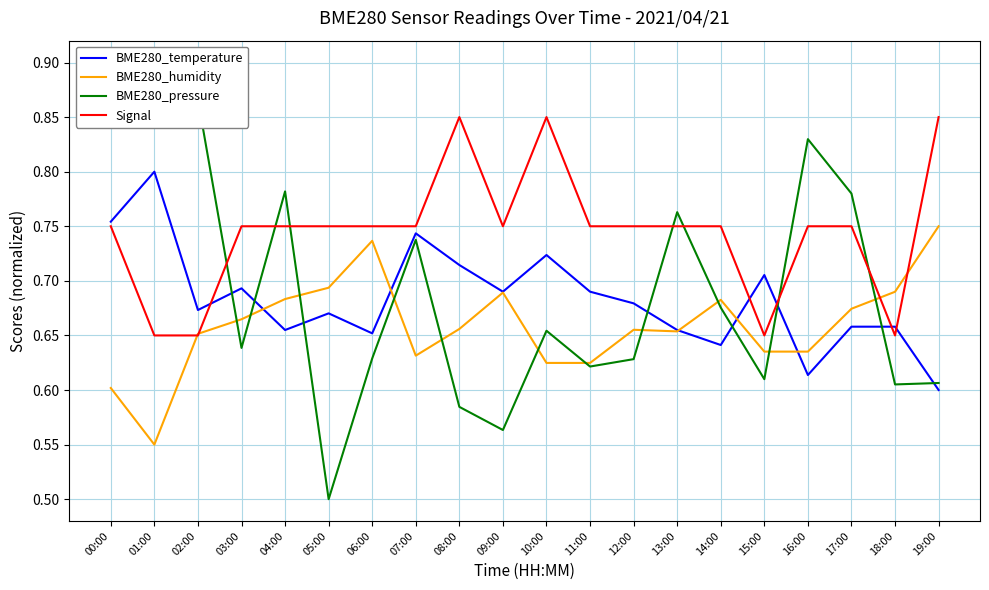

How many lines are shown in the chart?

4